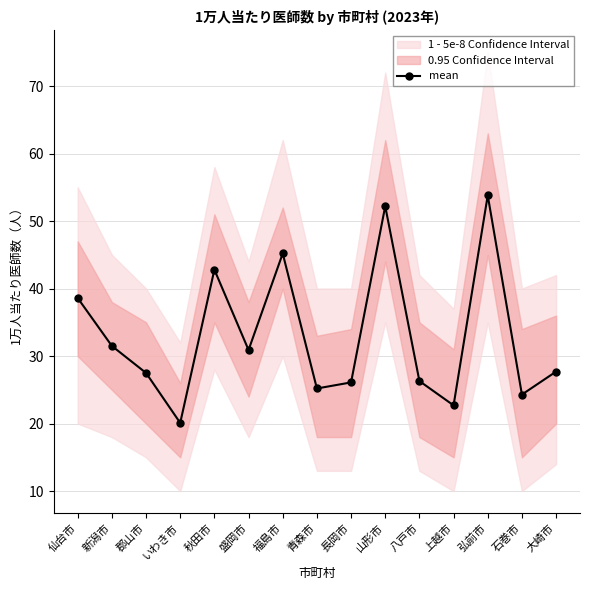

True or false: the data has more than 1 interior local peaks.

True